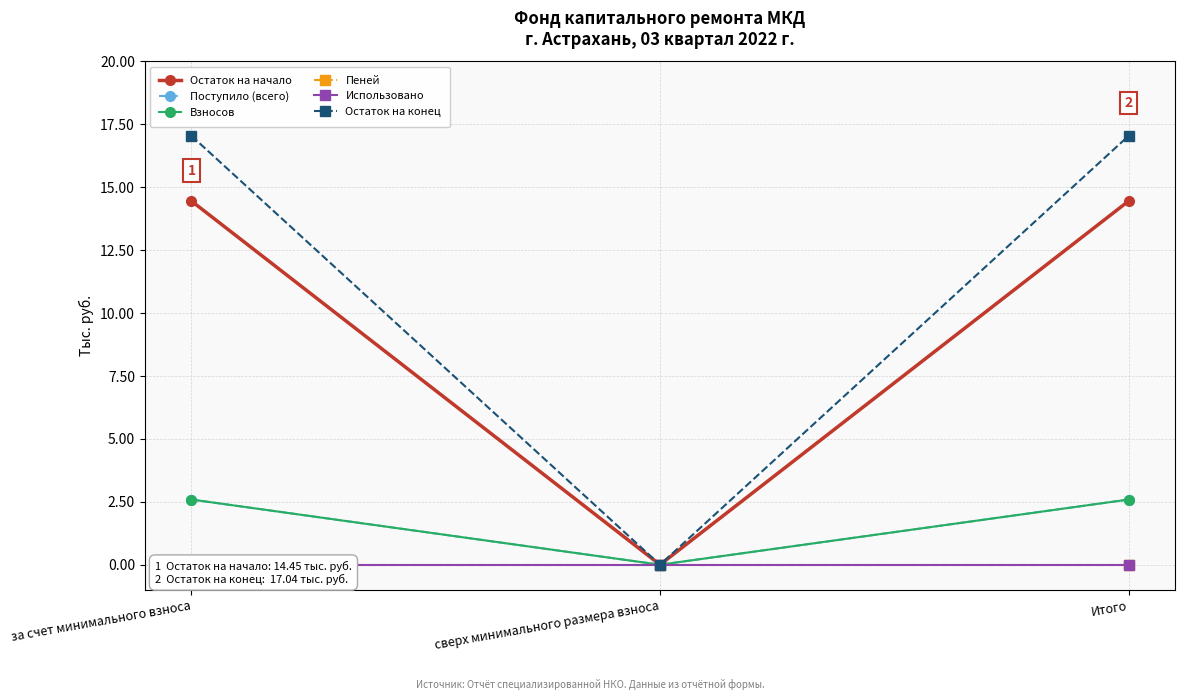

Reading right to left, extract all data points from this chart.

Остаток на начало: 14.4	0.0	14.4
Поступило (всего): 2.6	0.0	2.6
Взносов: 2.6	0.0	2.6
Пеней: 0.0	0.0	0.0
Использовано: 0.0	0.0	0.0
Остаток на конец: 17.0	0.0	17.0